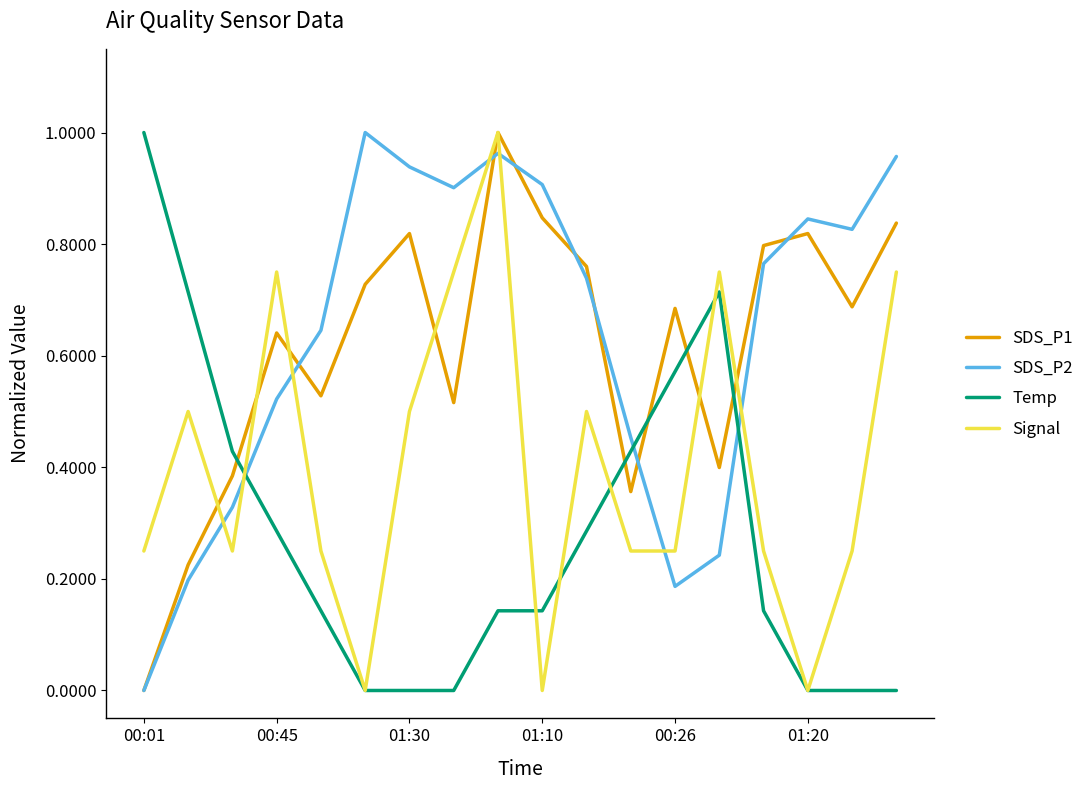

At how many categories does at least one series exceed 0?

18